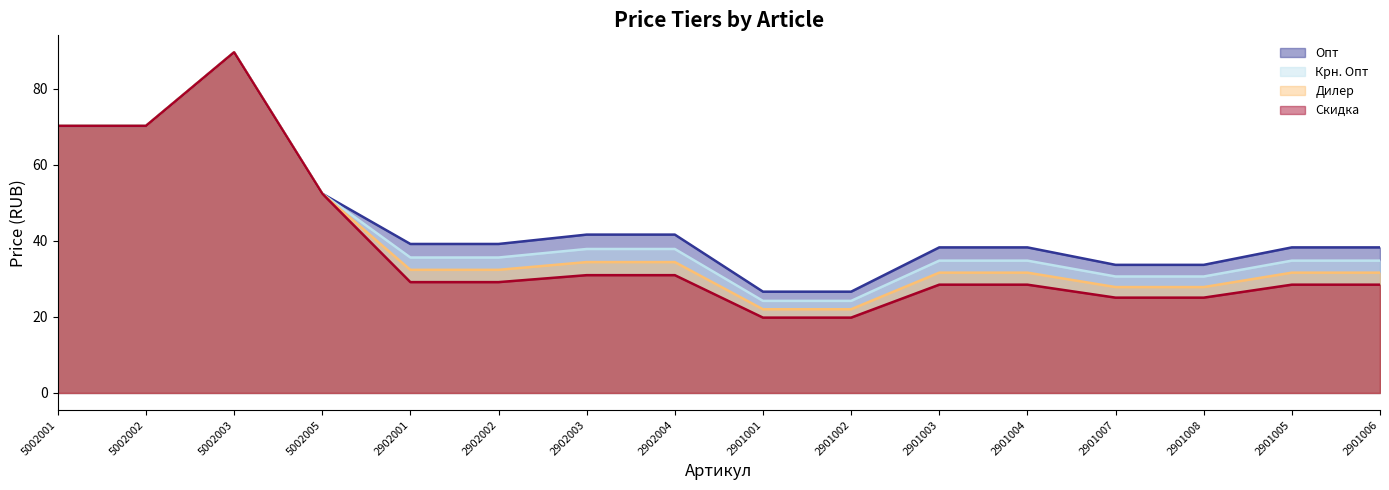

Is it true that Дилер equals 14.5 at 2901007?

False